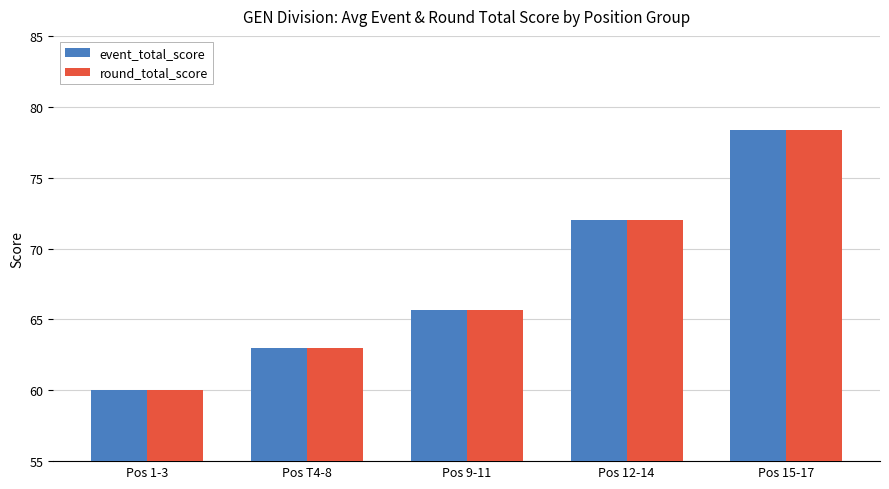

How many distinct data groups are displayed?

2